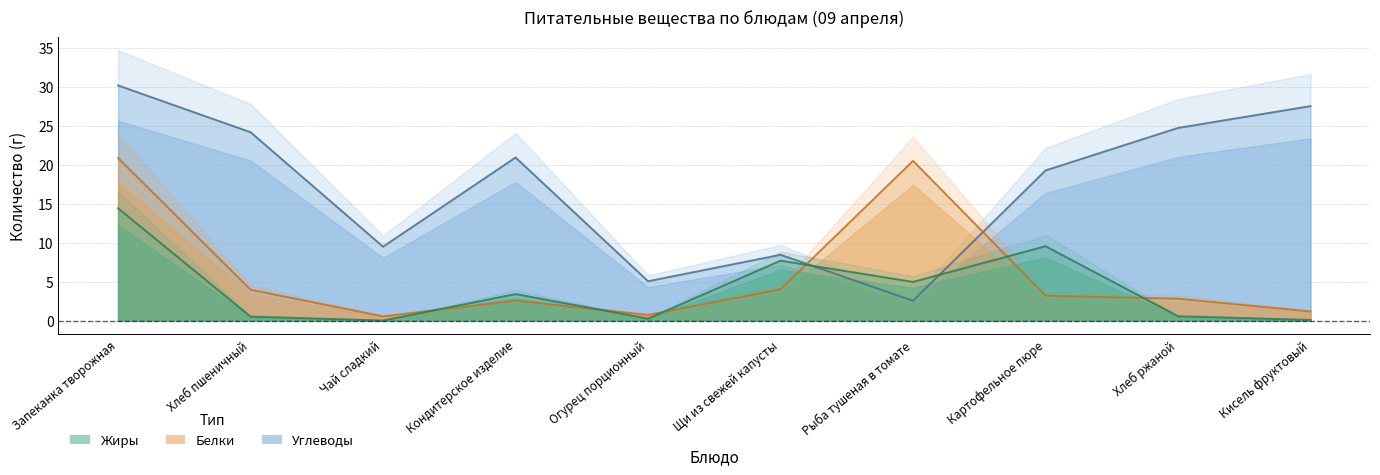

At how many categories does at least one series exceed 0?

10